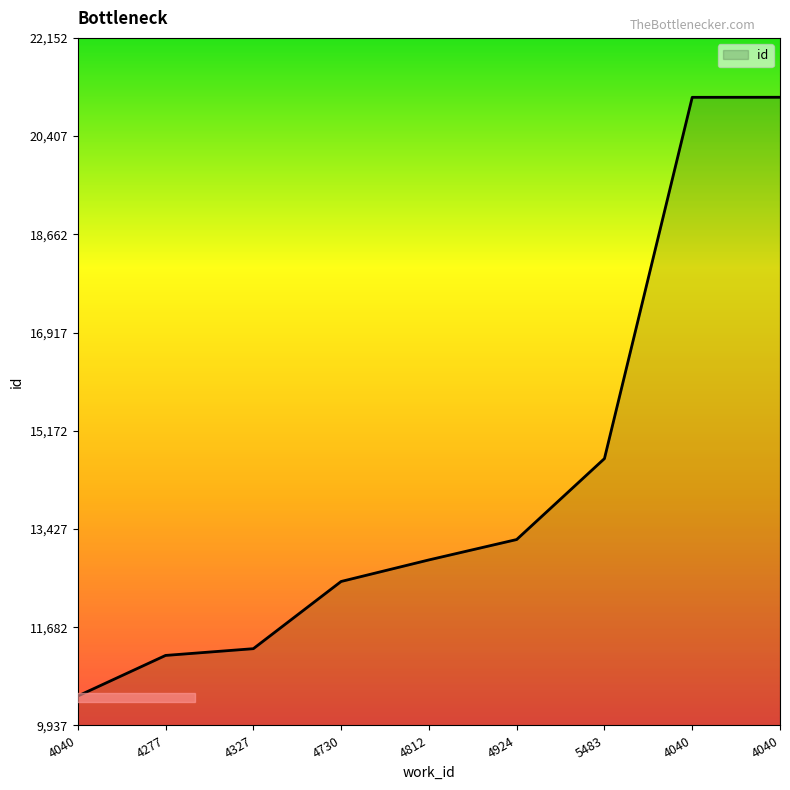

How many lines are shown in the chart?

1